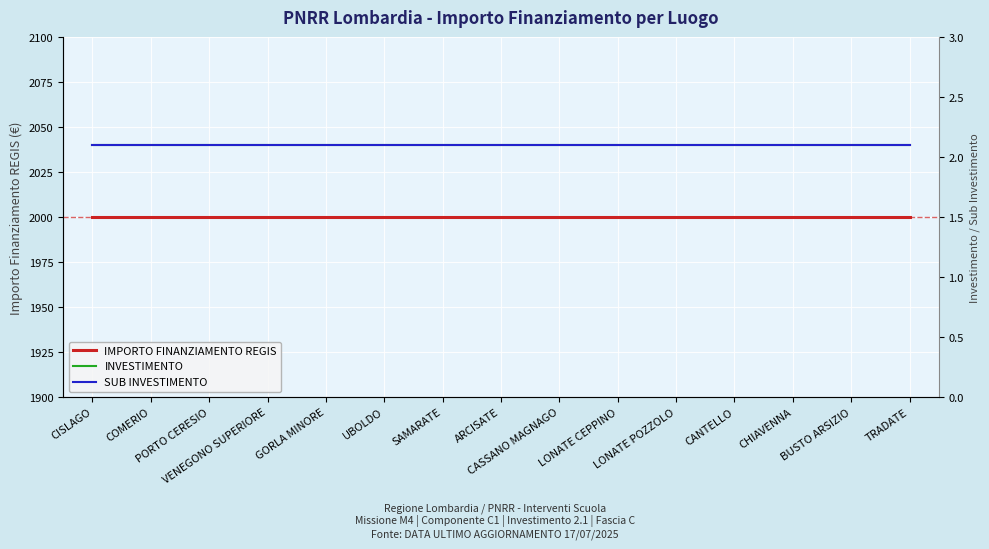

The SUB INVESTIMENTO series shows 3.6 at VENEGONO SUPERIORE. True or false?

False